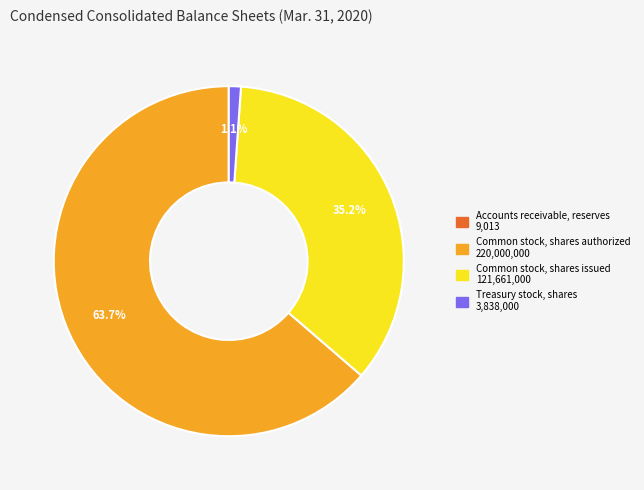

Which has a higher value, Common stock, shares issued or Treasury stock, shares?

Common stock, shares issued